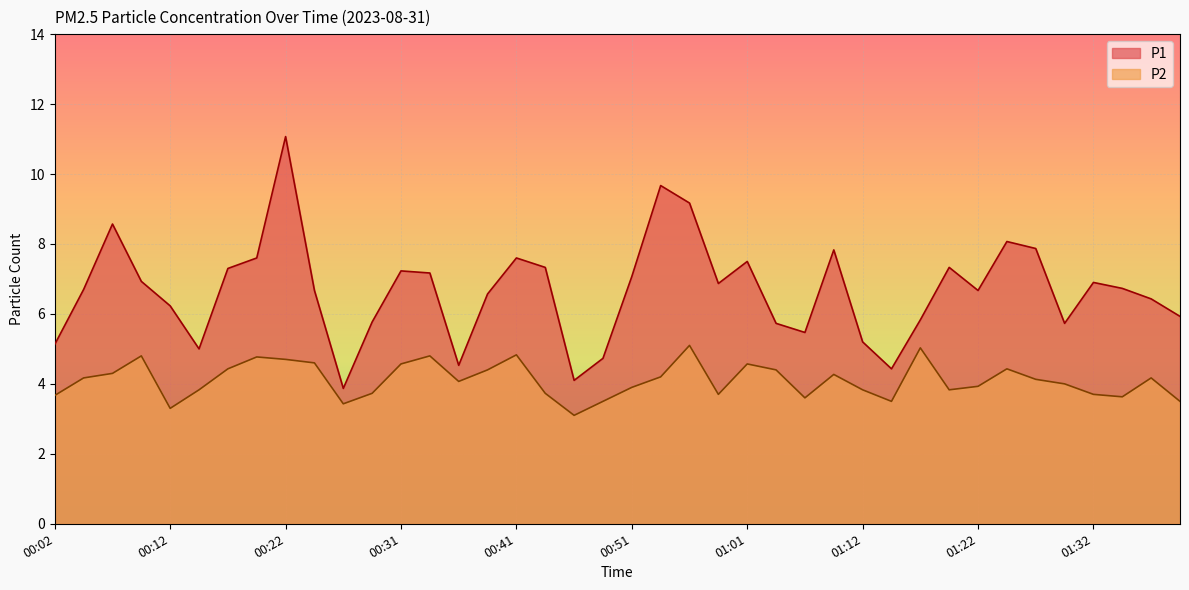

The value of P2 at 00:46 is 4.4. True or false?

False